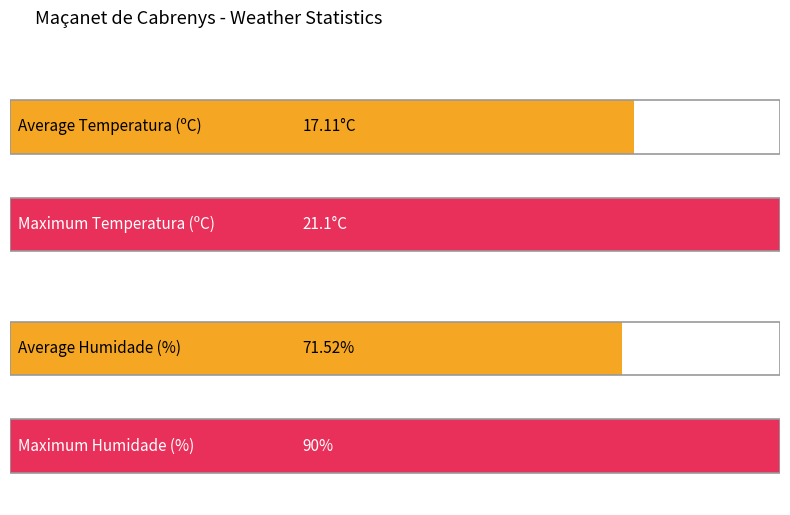

The value of Humidade (%) at 12:00 is 104.4. True or false?

False